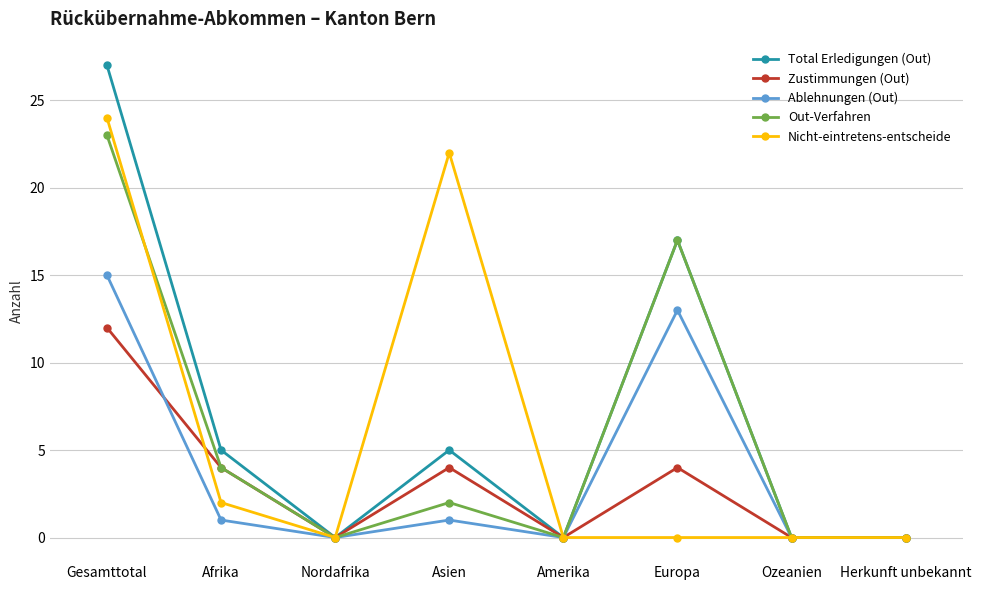

Reading left to right, extract all data points from this chart.

Total Erledigungen (Out): Gesamttotal=27	Afrika=5	Nordafrika=0	Asien=5	Amerika=0	Europa=17	Ozeanien=0	Herkunft unbekannt=0
Zustimmungen (Out): Gesamttotal=12	Afrika=4	Nordafrika=0	Asien=4	Amerika=0	Europa=4	Ozeanien=0	Herkunft unbekannt=0
Ablehnungen (Out): Gesamttotal=15	Afrika=1	Nordafrika=0	Asien=1	Amerika=0	Europa=13	Ozeanien=0	Herkunft unbekannt=0
Out-Verfahren: Gesamttotal=23	Afrika=4	Nordafrika=0	Asien=2	Amerika=0	Europa=17	Ozeanien=0	Herkunft unbekannt=0
Nicht-eintretens-entscheide: Gesamttotal=24	Afrika=2	Nordafrika=0	Asien=22	Amerika=0	Europa=0	Ozeanien=0	Herkunft unbekannt=0